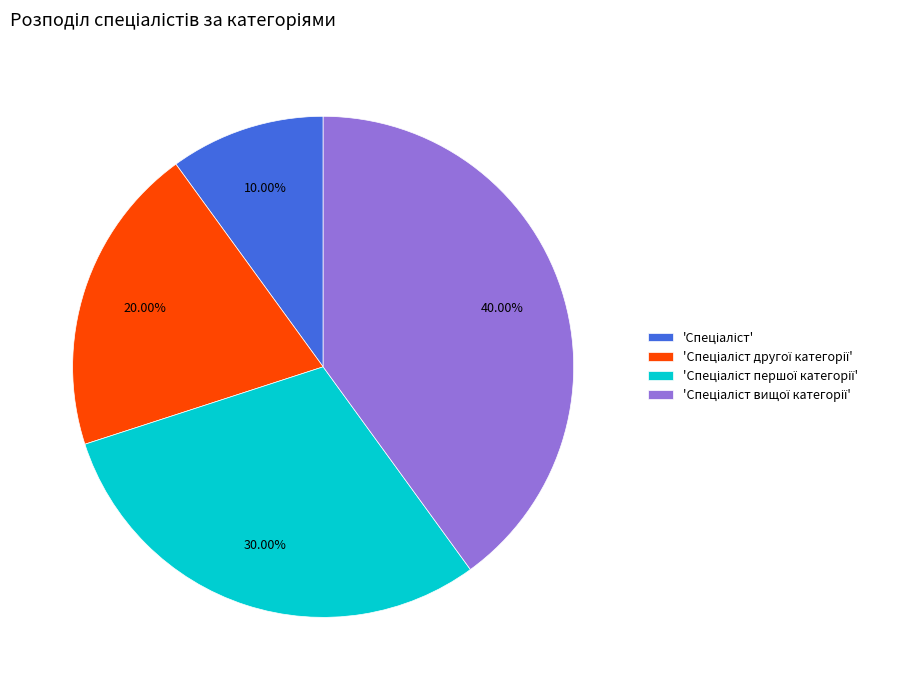

Count the number of slices in the pie.

4